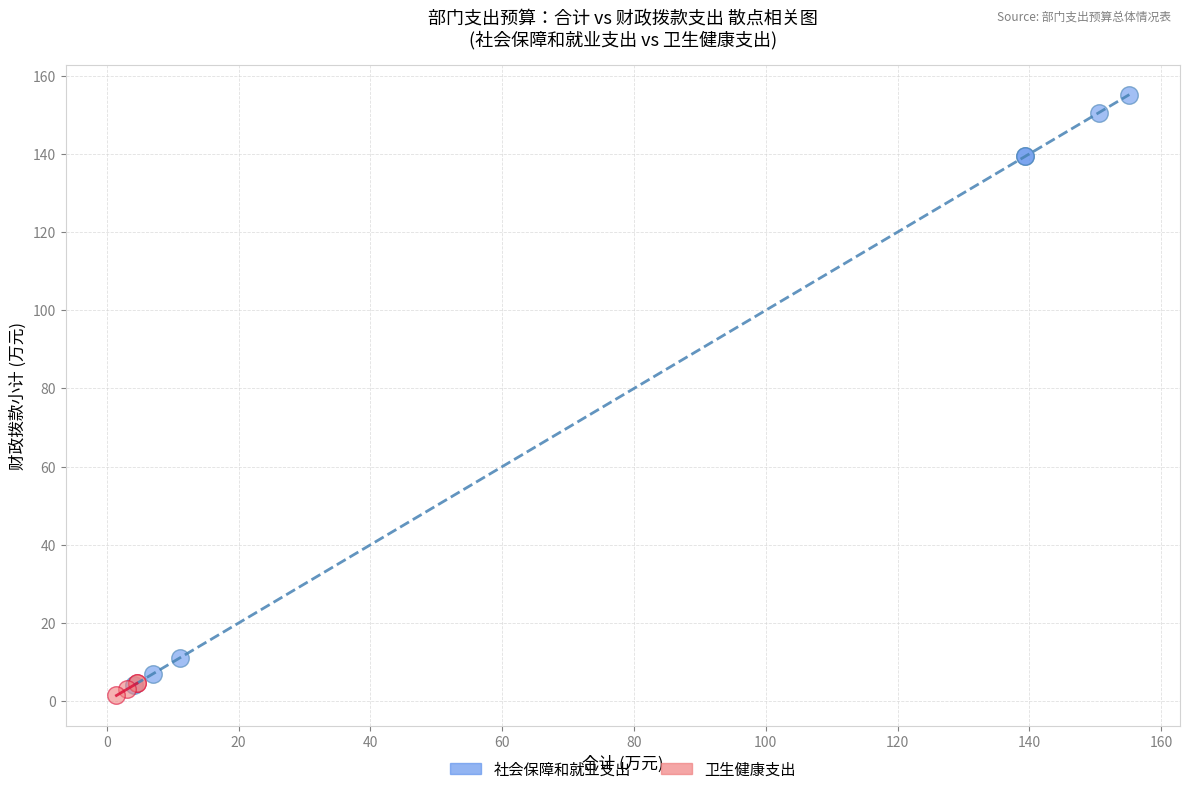

Which series has the largest Y range (max minus min)?

社会保障和就业支出